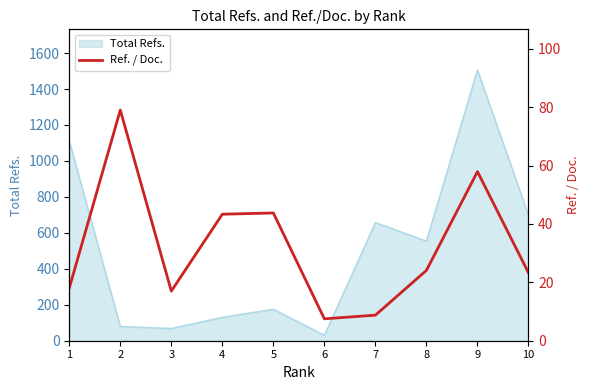

The value of Total Refs. at 2 is 79. True or false?

True